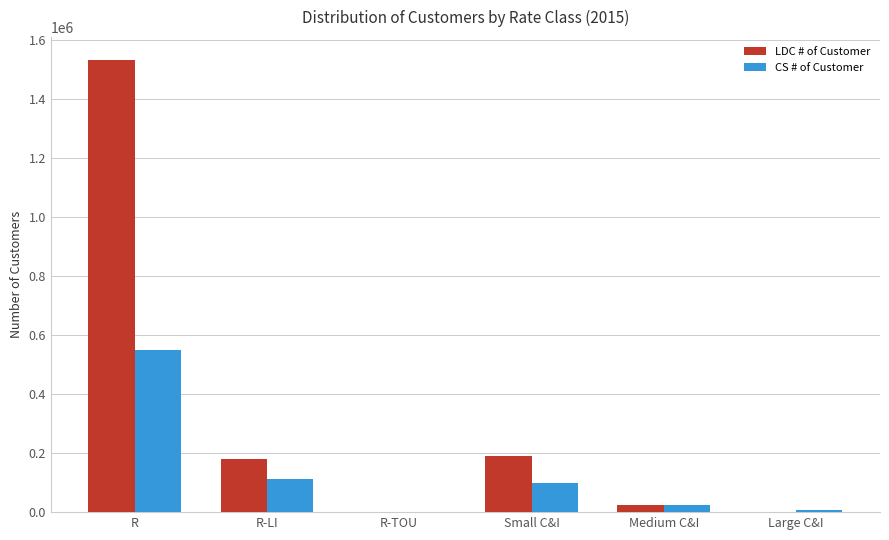

How many data points does each series have?

6